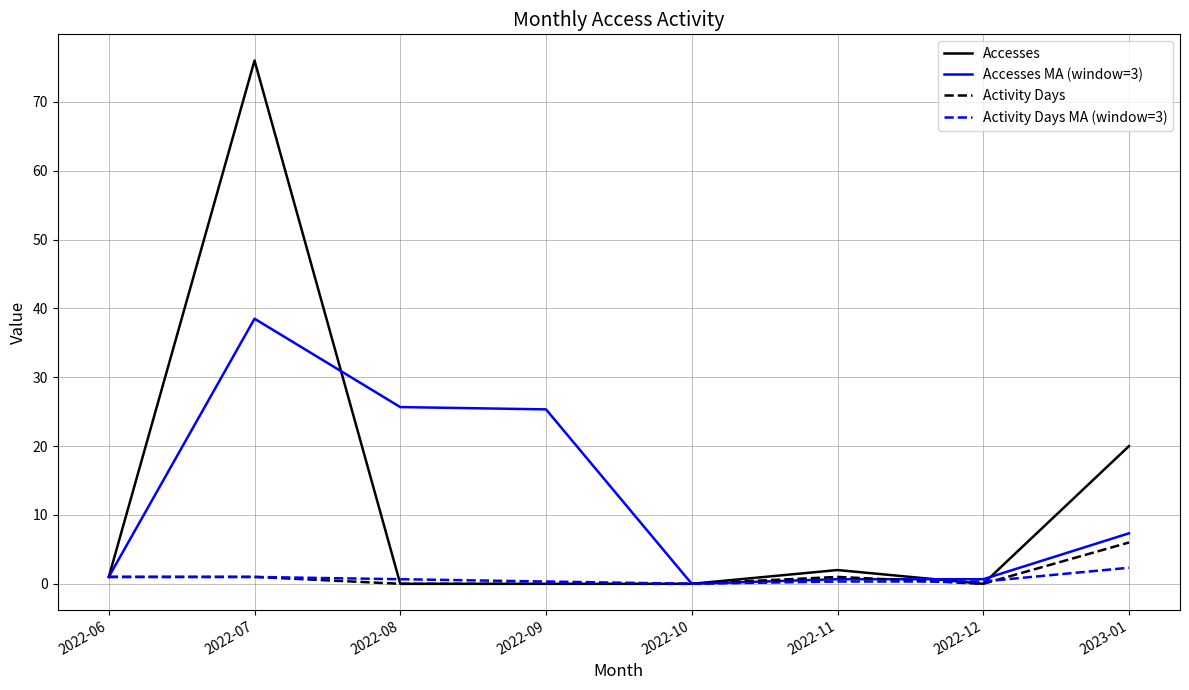

Rank the series by their maximum value, from highest to lowest.

Accesses, Accesses MA (window=3), Activity Days, Activity Days MA (window=3)